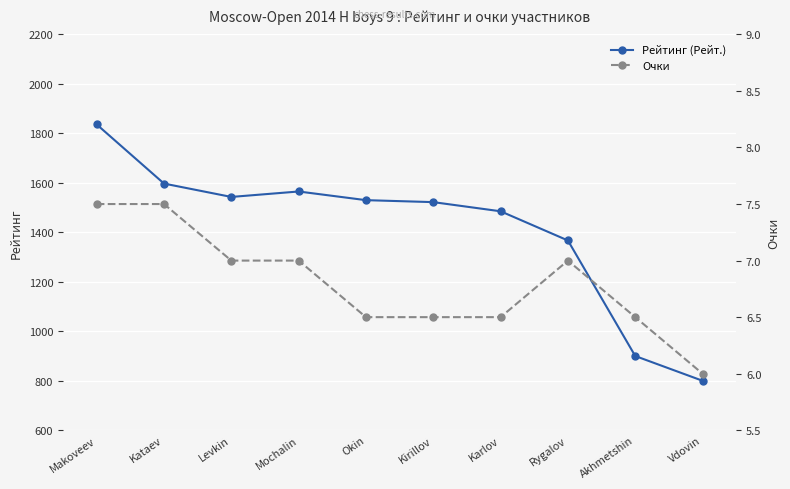

Is this an area chart (filled region under the line)?

No